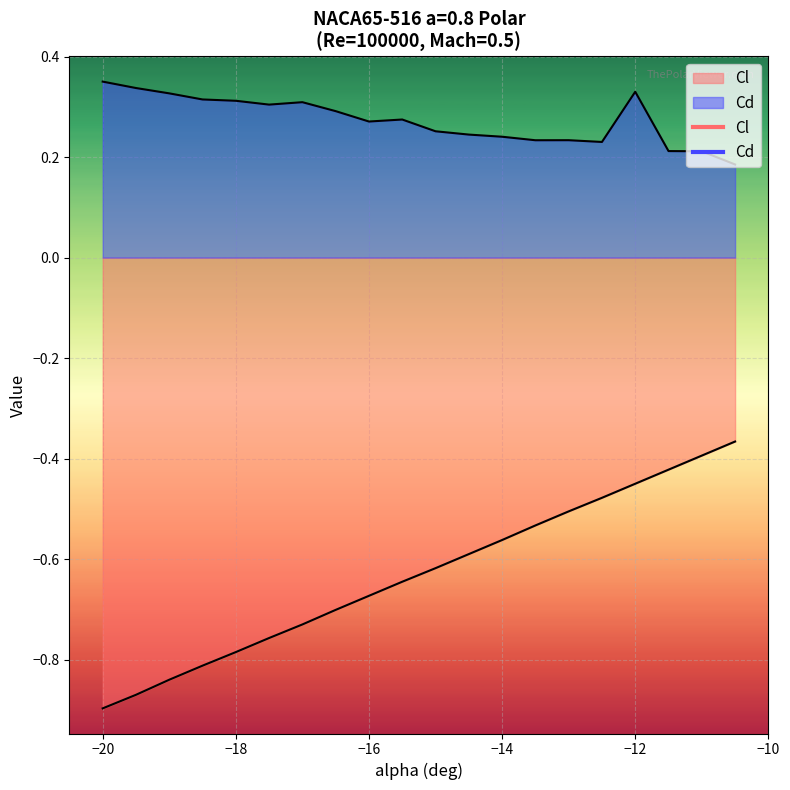

At how many categories does at least one series exceed 0?

20